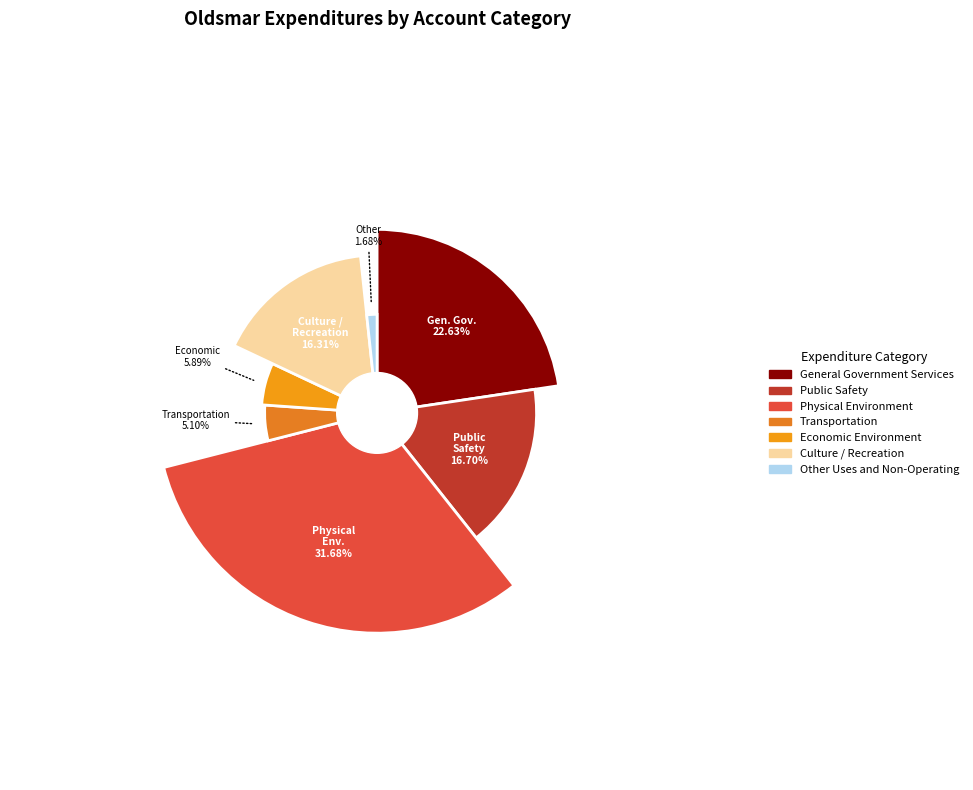

To the nearest percent, what is the average slice percentage?

14%